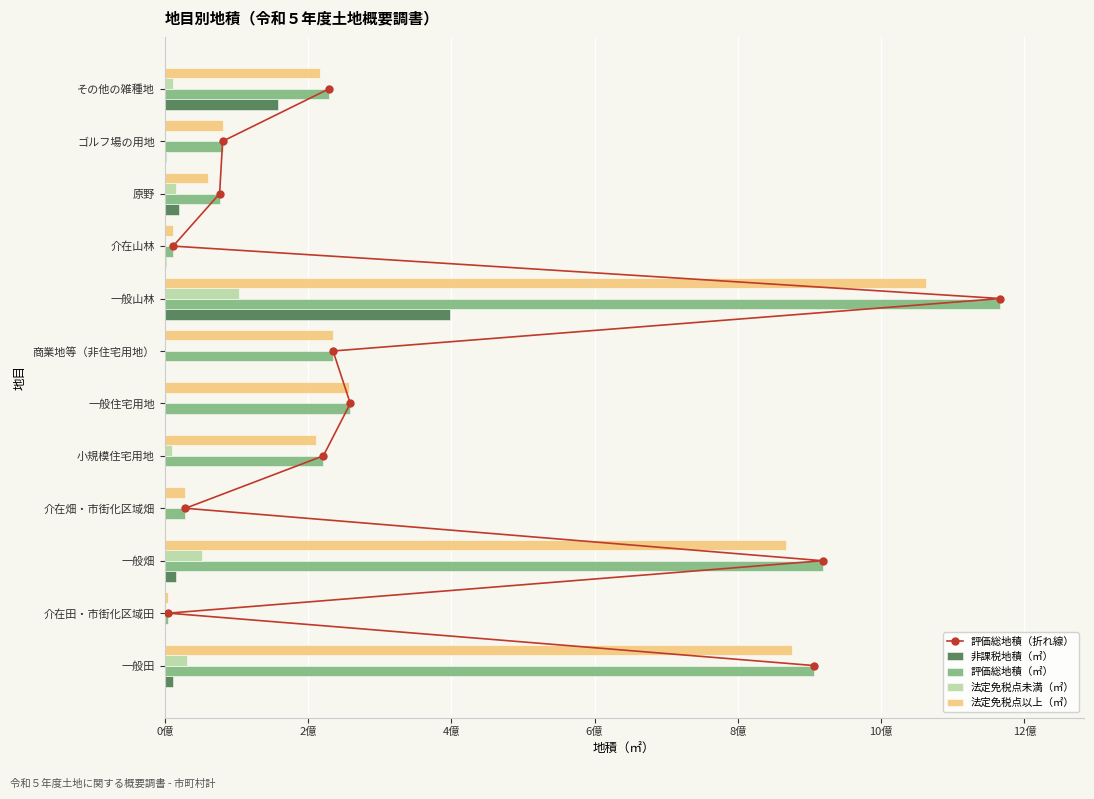

How many series are shown in this chart?

5